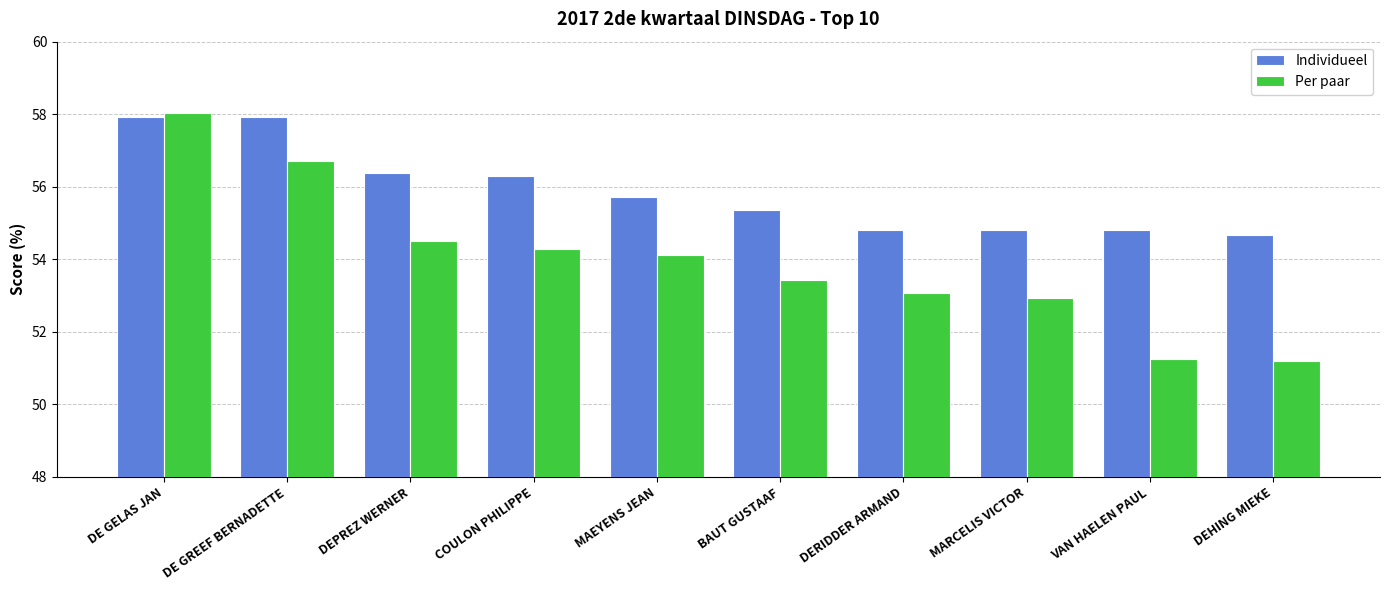

How many distinct data groups are displayed?

2